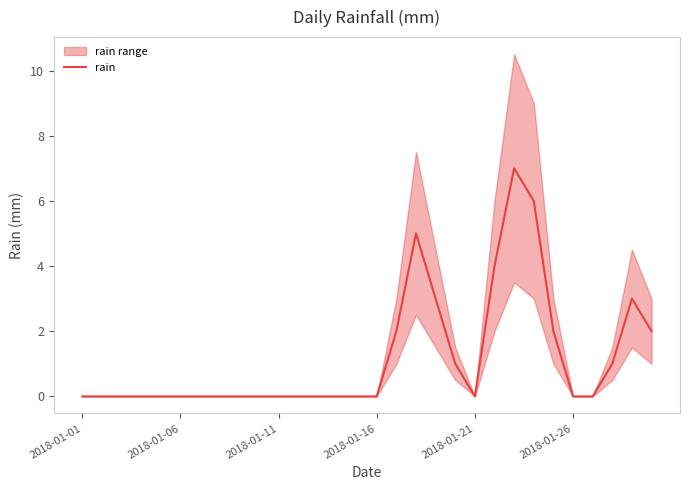

True or false: the data has more than 0 interior local peaks.

True